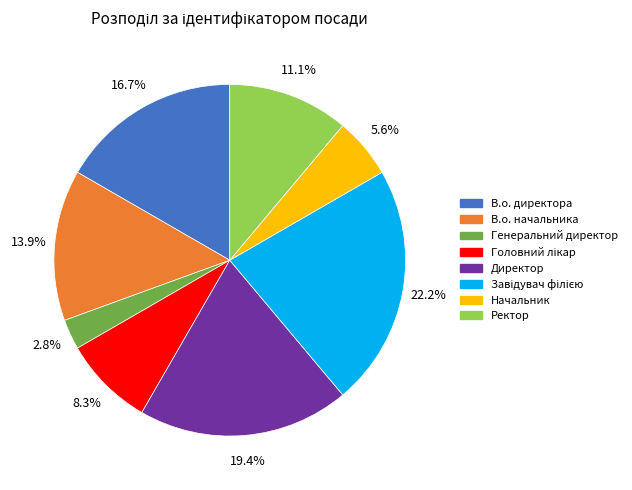

What is the smallest slice in the pie chart?

Генеральний директор